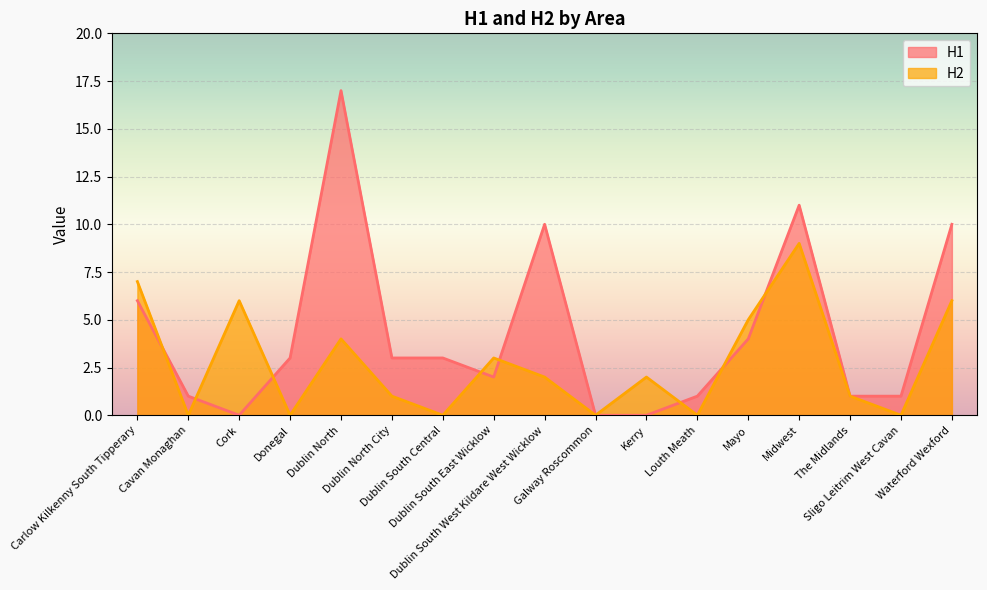

Where is H1 nearest to the value 8?

Carlow Kilkenny South Tipperary